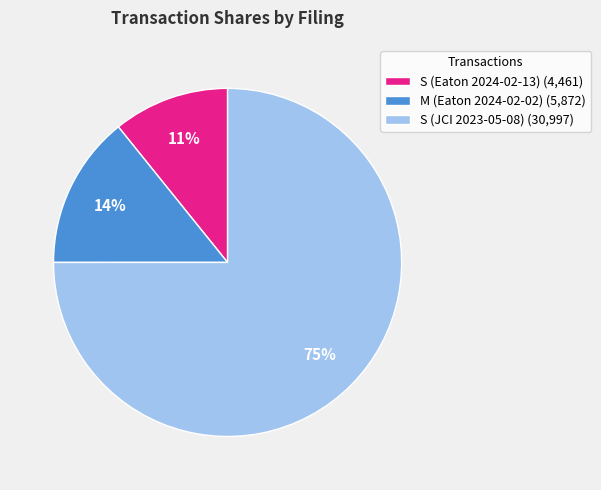

Count the number of slices in the pie.

3